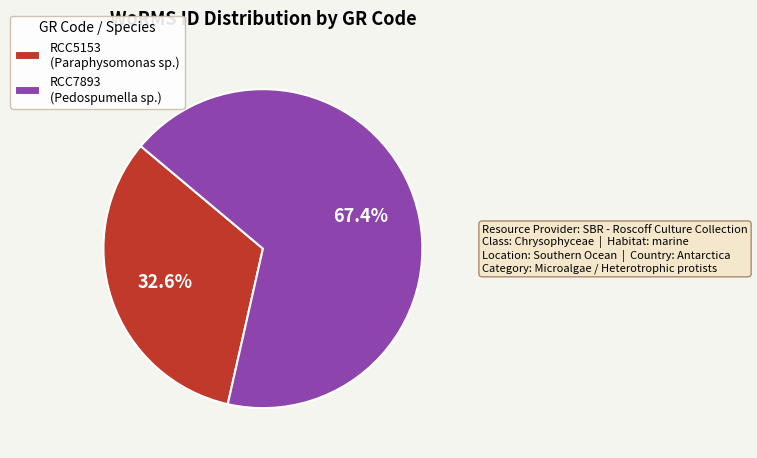

Which category accounts for the majority?

RCC7893